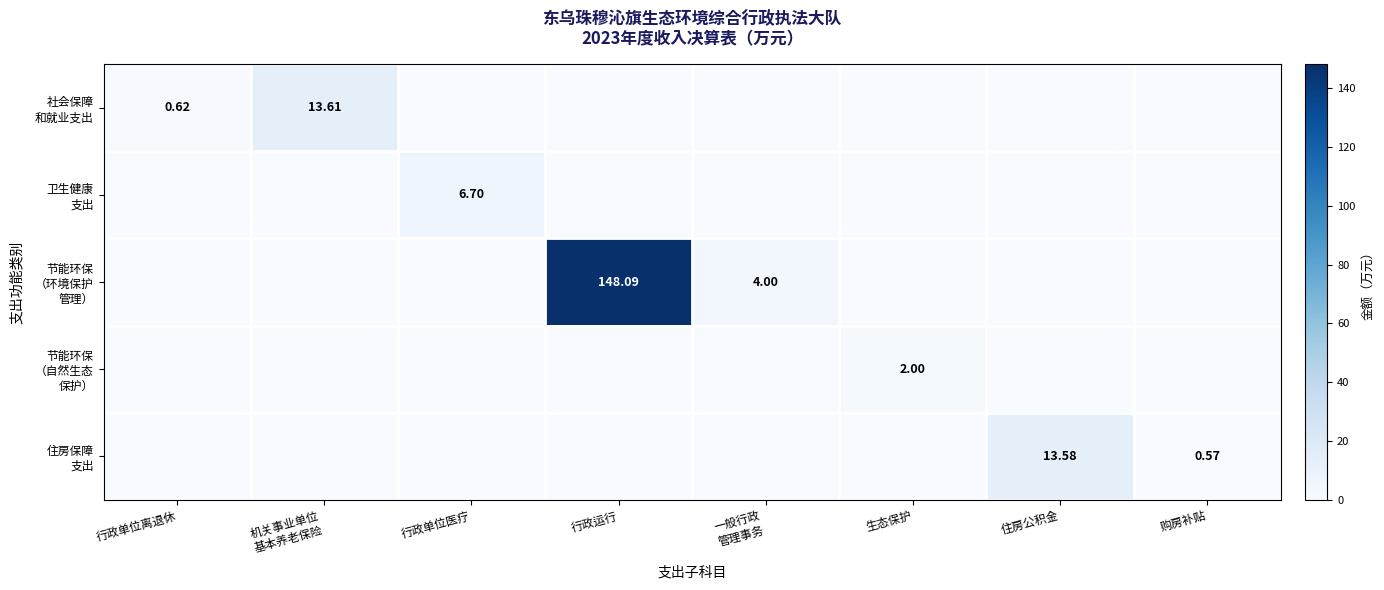

Which series has the largest total across all categories?

节能环保 （环境保护 管理）